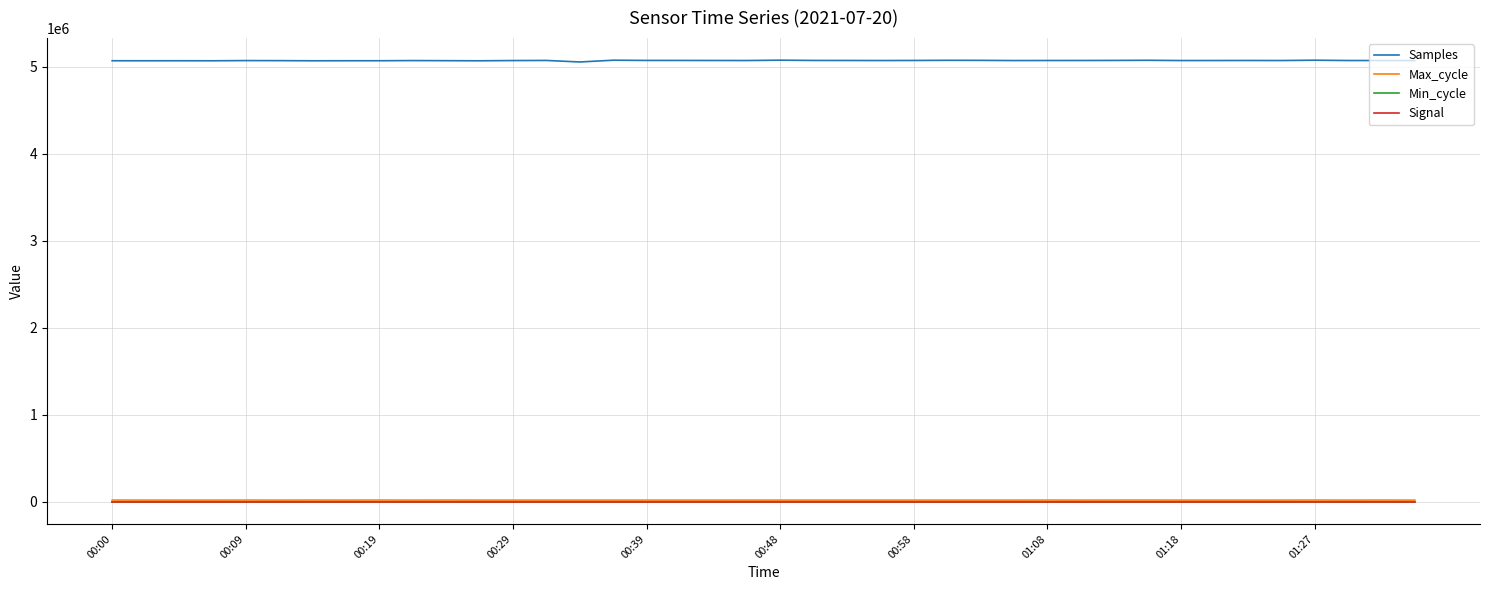

At how many categories does at least one series exceed 4923202?

40